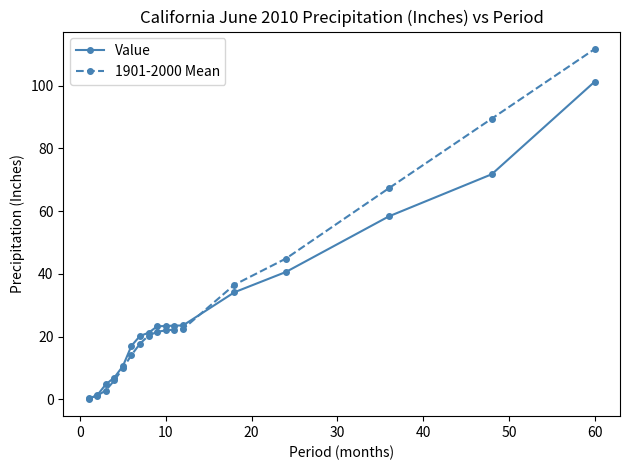

Does the chart have visible grid lines?

No